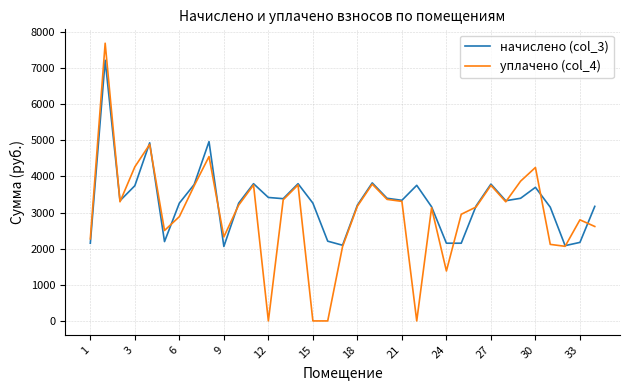

Which series has the largest range (max minus min)?

уплачено (col_4)